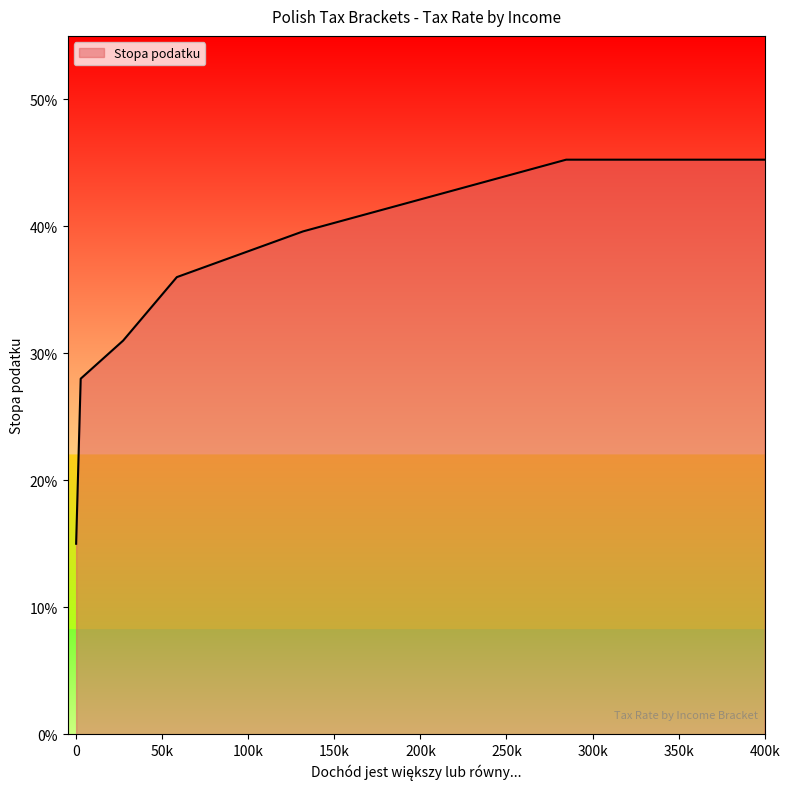

Reading left to right, list all the values displayed in this chart.

0=0.1	2650=0.3	27301=0.3	58501=0.4	131801=0.4	284701=0.5